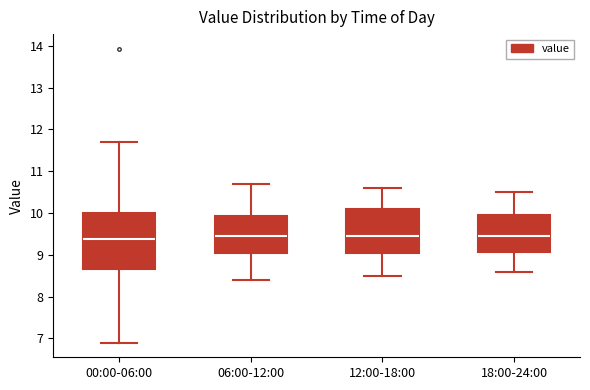

Comparing the boxes themselves (not the whiskers), which one is the tallest?

00:00-06:00